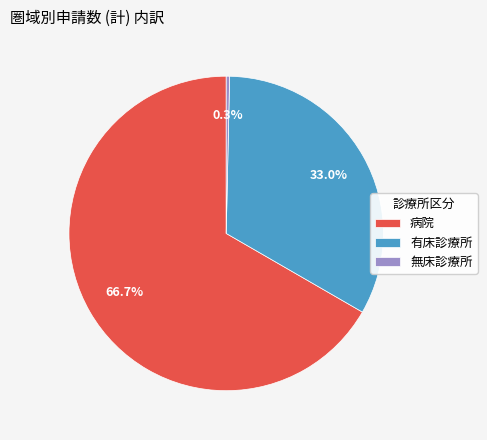

True or false: 無床診療所 accounts for 0% of the total.

True